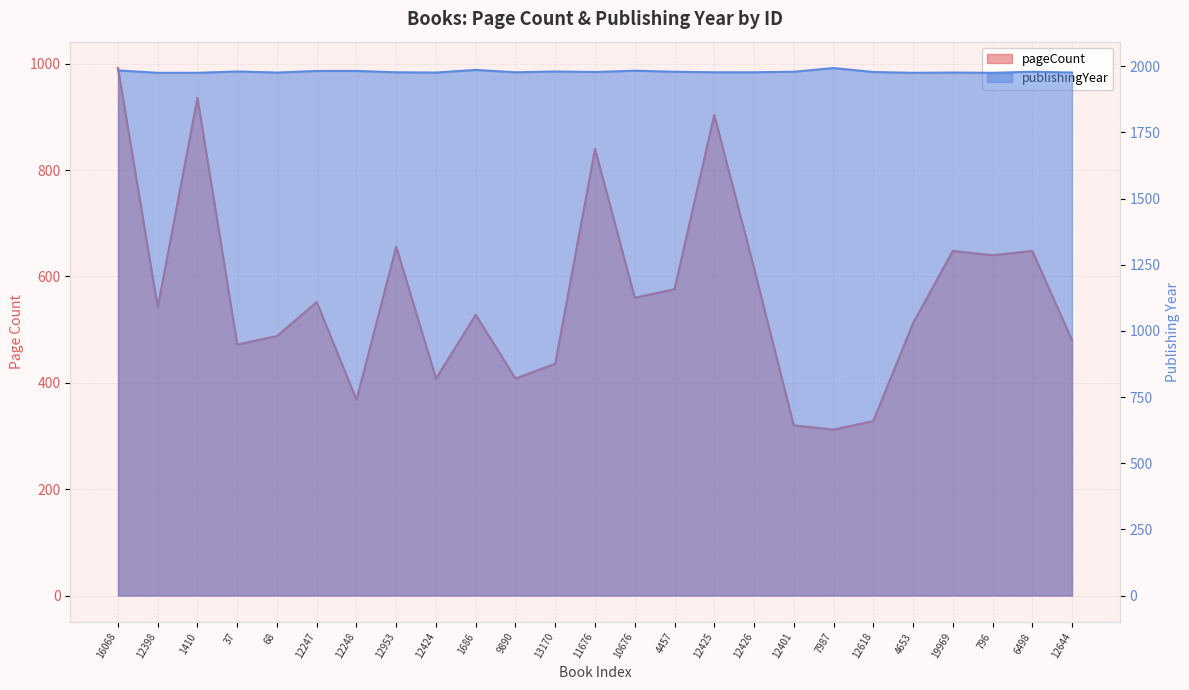

How many categories are shown in the chart?

25